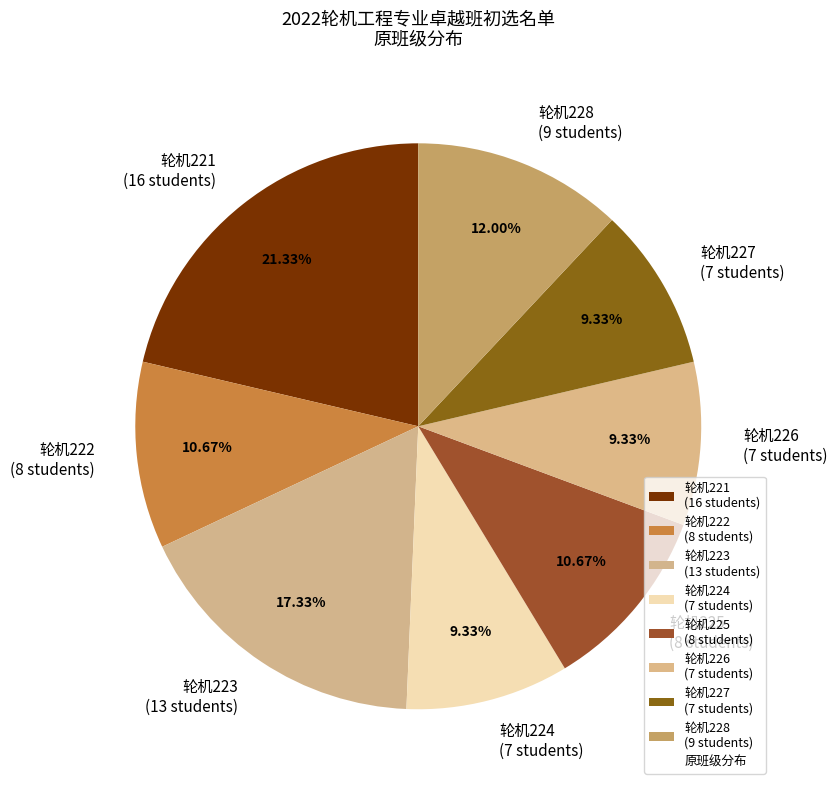

What is the ratio of the value at 轮机223 (13 students) to the value at 轮机221 (16 students)?

0.8